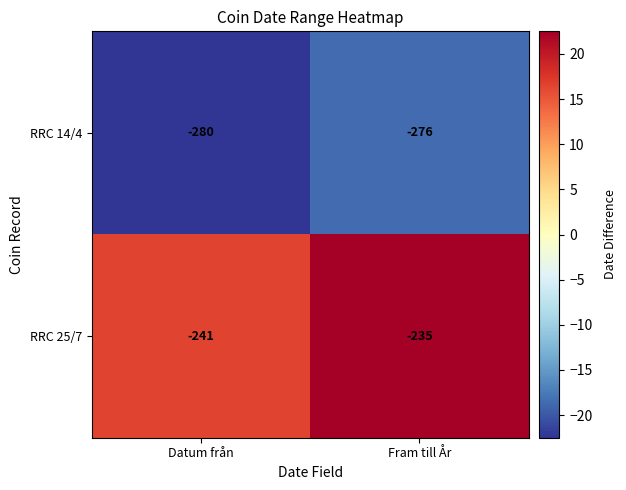

At which label does RRC 25/7 reach its peak?

Fram till År